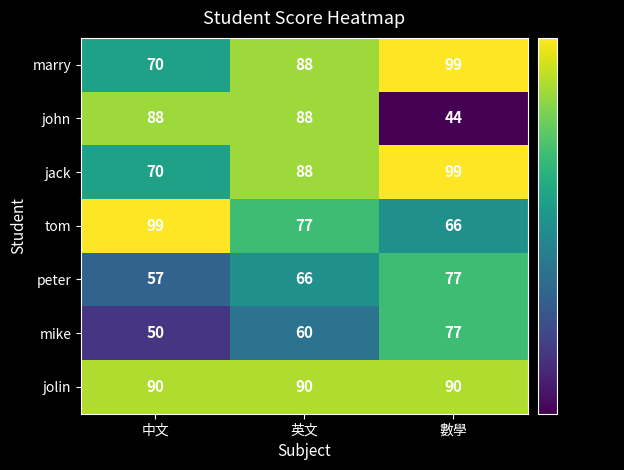

At which label is tom closest to 82?

英文